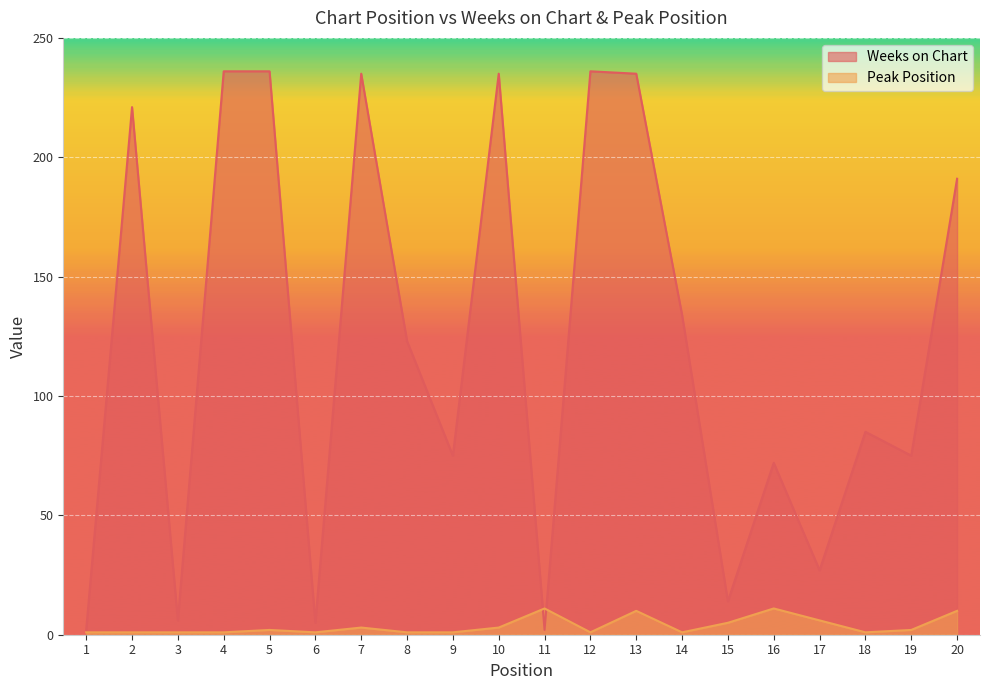

Reading left to right, what are all the values shown in this chart?

Weeks on Chart: 1=2	2=221	3=6	4=236	5=236	6=5	7=235	8=123	9=75	10=235	11=2	12=236	13=235	14=134	15=14	16=72	17=27	18=85	19=75	20=191
Peak Position: 1=1	2=1	3=1	4=1	5=2	6=1	7=3	8=1	9=1	10=3	11=11	12=1	13=10	14=1	15=5	16=11	17=6	18=1	19=2	20=10